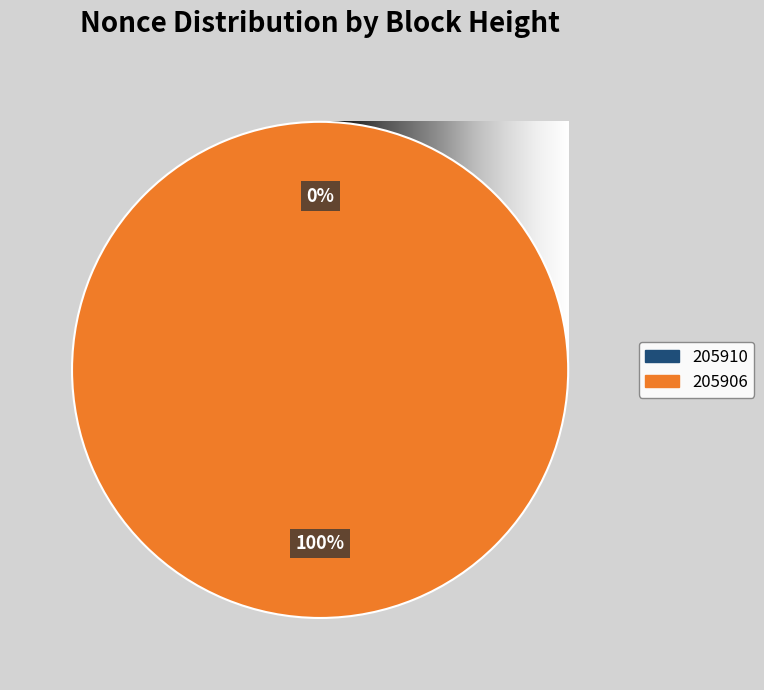

How many segments does this pie chart have?

2